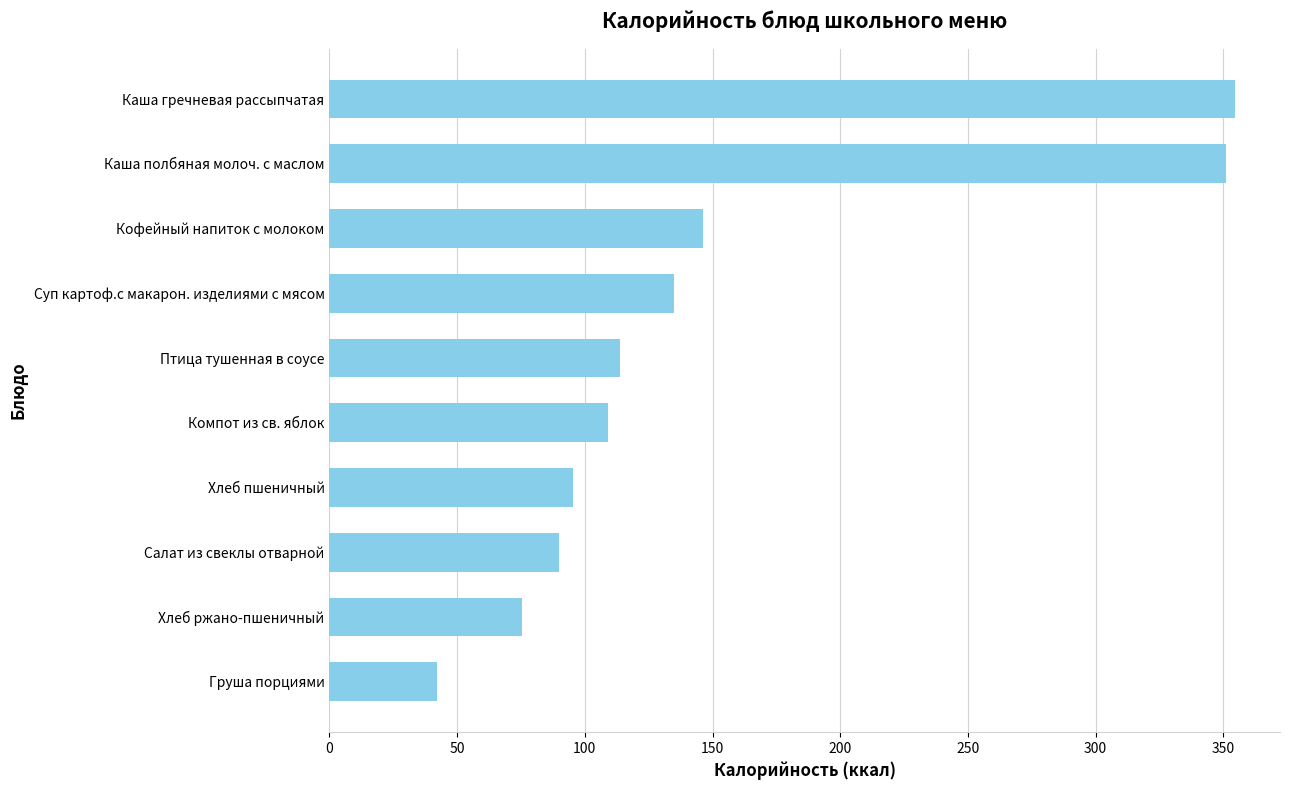

What is the change in value from Хлеб пшеничный to Каша гречневая рассыпчатая?

+259.3